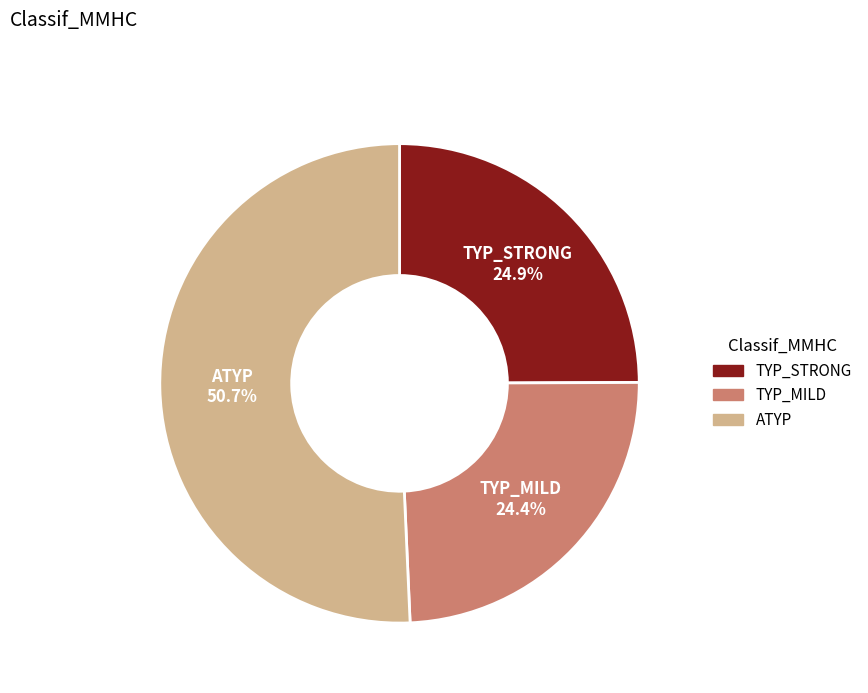

Combined, what portion of the pie is TYP_MILD and TYP_STRONG?

49.3%